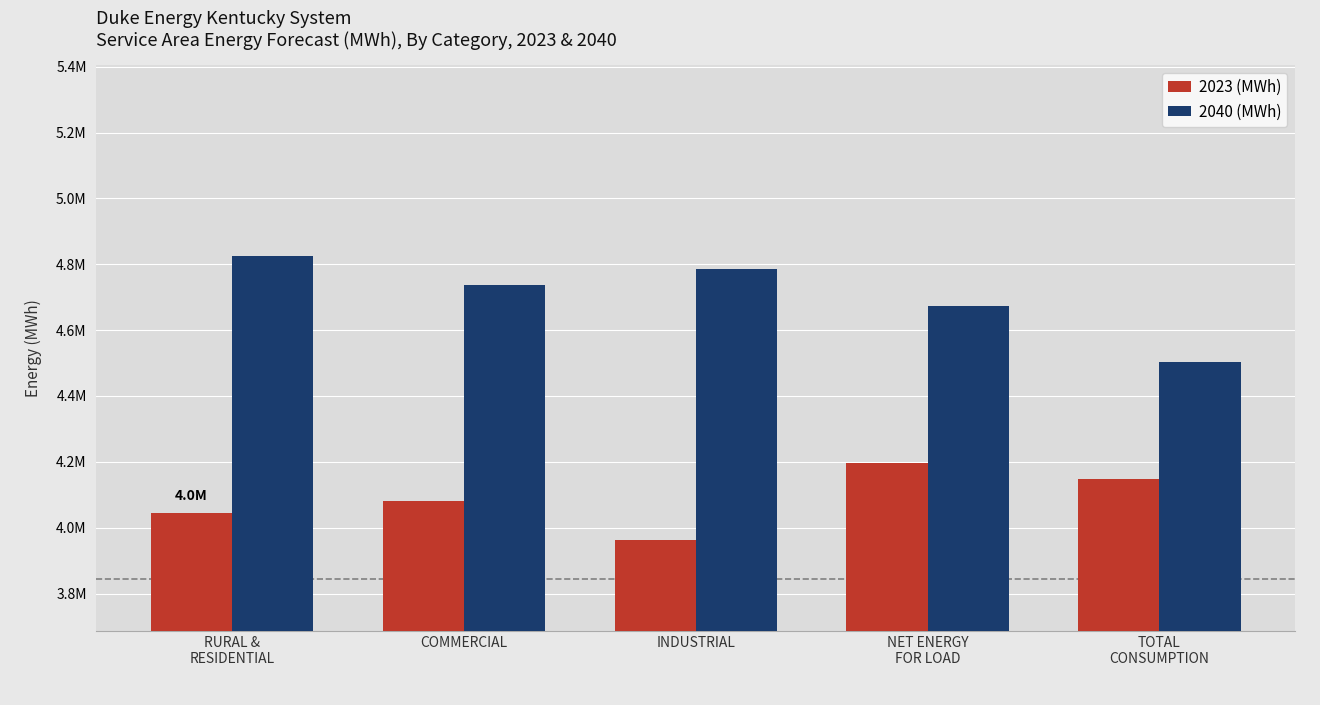

What is the label of the 1st bar from the right?

TOTAL
CONSUMPTION